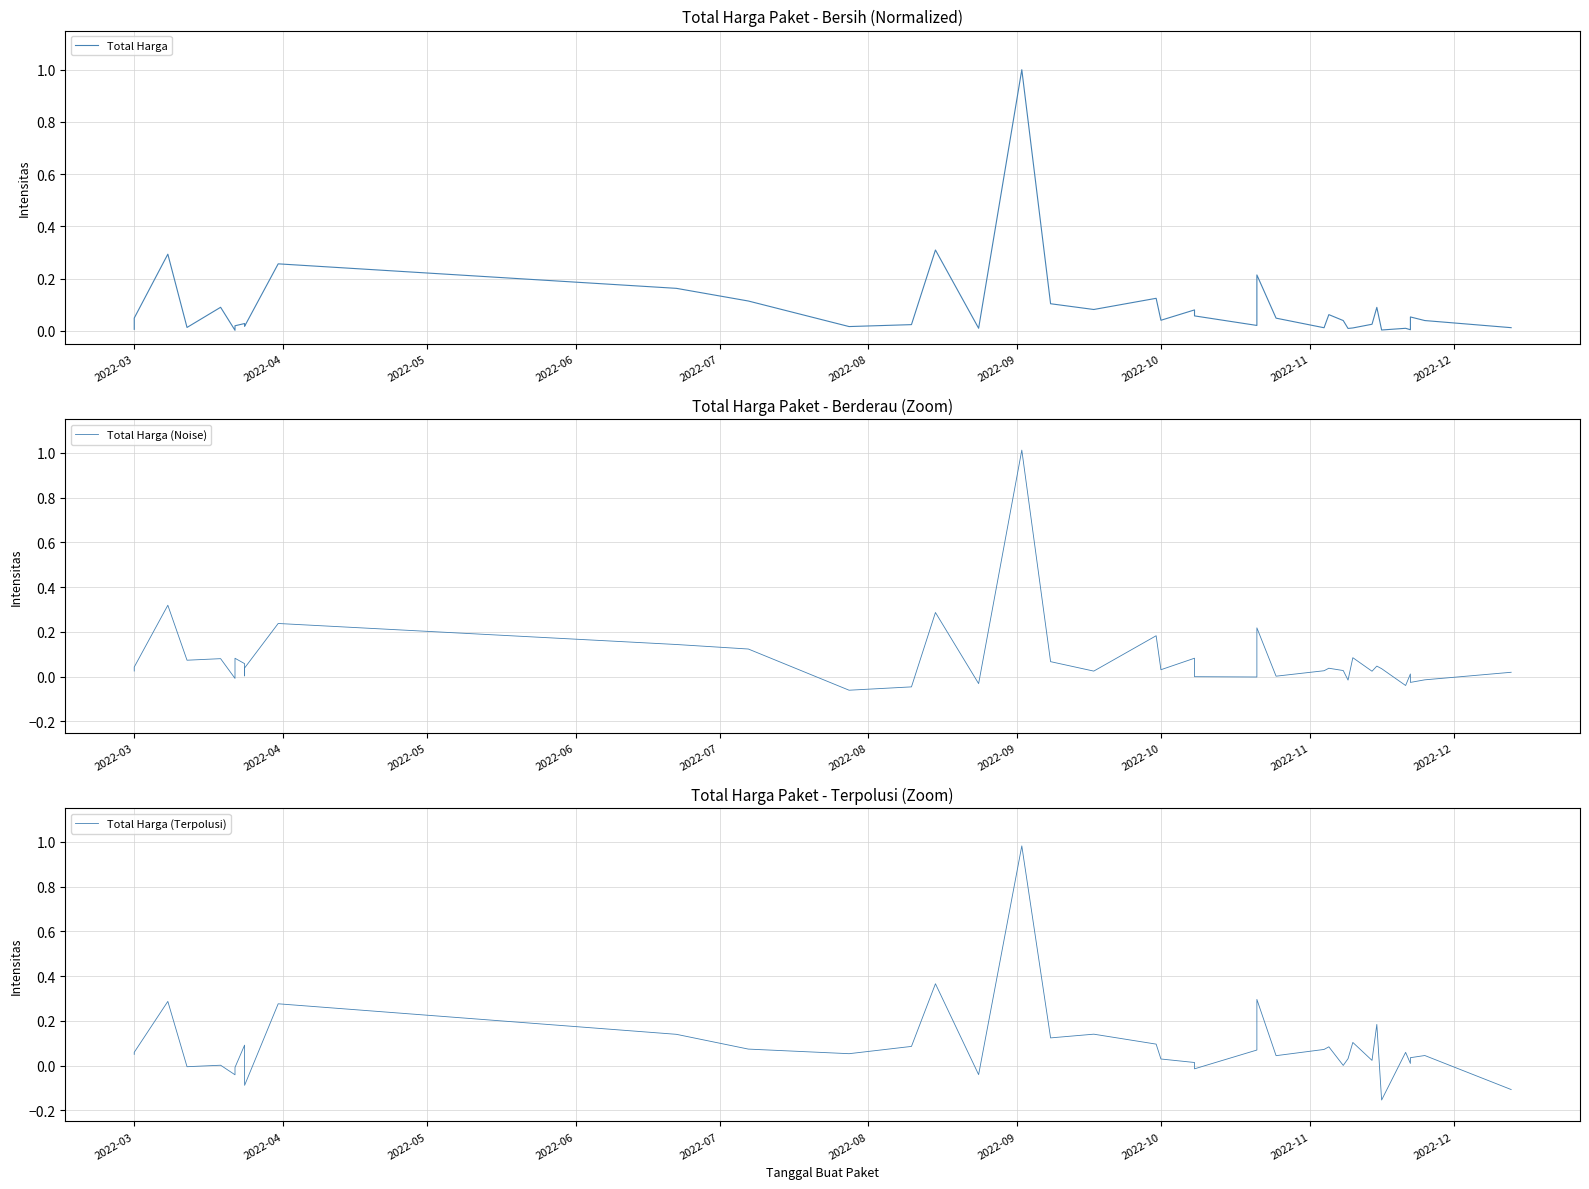

Reading right to left, transcribe all the data shown in this chart.

Total Harga: 0.0	0.0	0.1	0.0	0.0	0.0	0.1	0.0	0.0	0.0	0.0	0.1	0.0	0.0	0.2	0.0	0.1	0.1	0.0	0.1	0.1	0.1	1.0	0.0	0.3	0.0	0.0	0.1	0.2	0.3	0.0	0.0	0.0	0.0	0.0	0.1	0.0	0.3	0.0	0.0
Total Harga (Noise): 0.0	-0.0	-0.0	0.0	-0.0	0.0	0.0	0.0	0.1	-0.0	0.0	0.0	0.0	0.0	0.2	-0.0	0.0	0.1	0.0	0.2	0.0	0.1	1.0	-0.0	0.3	-0.0	-0.1	0.1	0.1	0.2	0.0	0.0	0.1	0.1	-0.0	0.1	0.1	0.3	0.0	0.0
Total Harga (Terpolusi): -0.1	0.0	0.0	0.0	0.1	-0.2	0.2	0.0	0.1	0.0	0.0	0.1	0.1	0.0	0.3	0.1	-0.0	0.0	0.0	0.1	0.1	0.1	1.0	-0.0	0.4	0.1	0.1	0.1	0.1	0.3	-0.1	0.0	0.1	-0.0	-0.0	0.0	-0.0	0.3	0.1	0.0